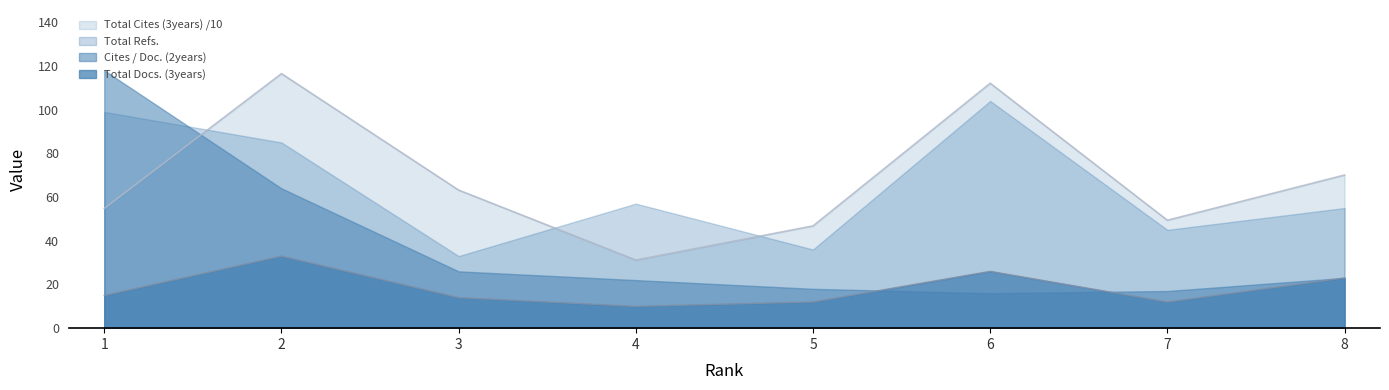

How many values in the Total Docs. (3years) series exceed 15?

3